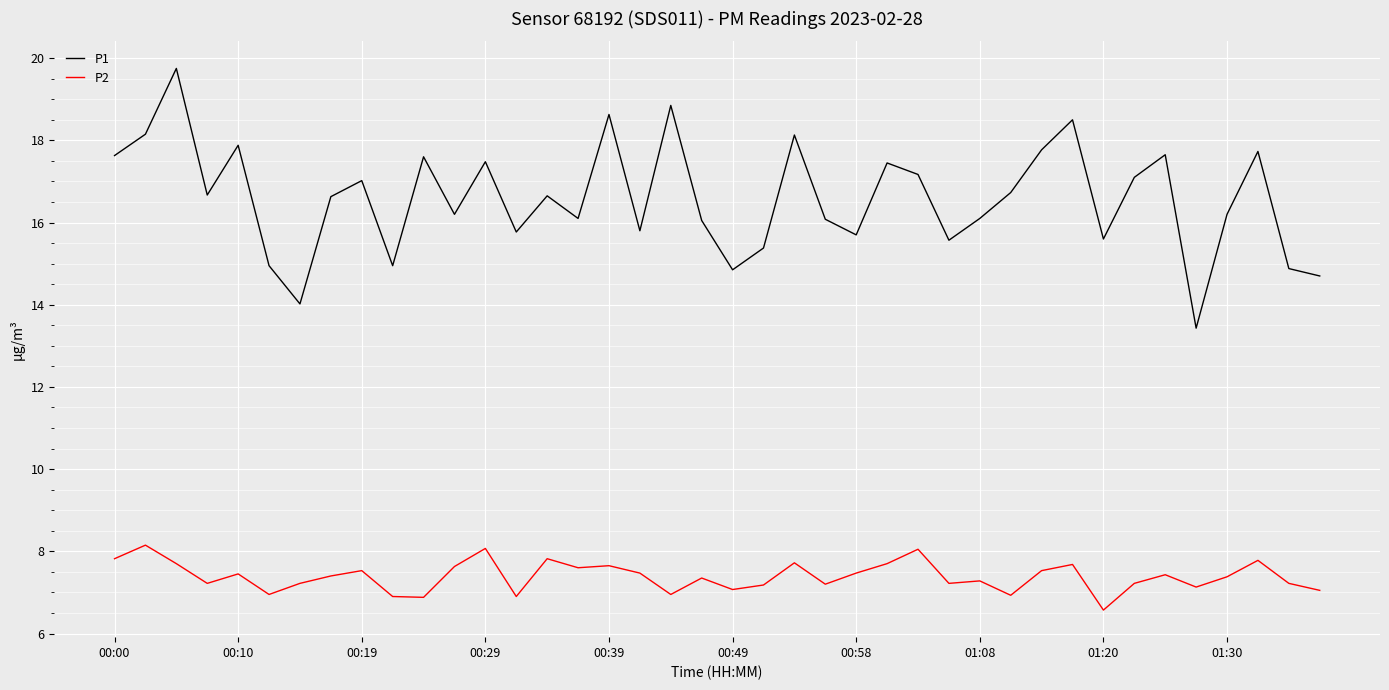

What is the maximum value for P1?

19.8